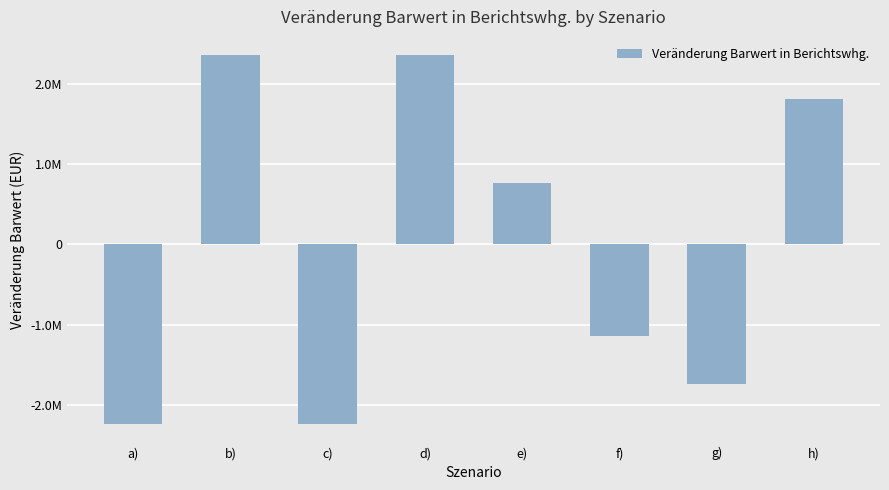

The value at c) is -1339805.6. True or false?

False